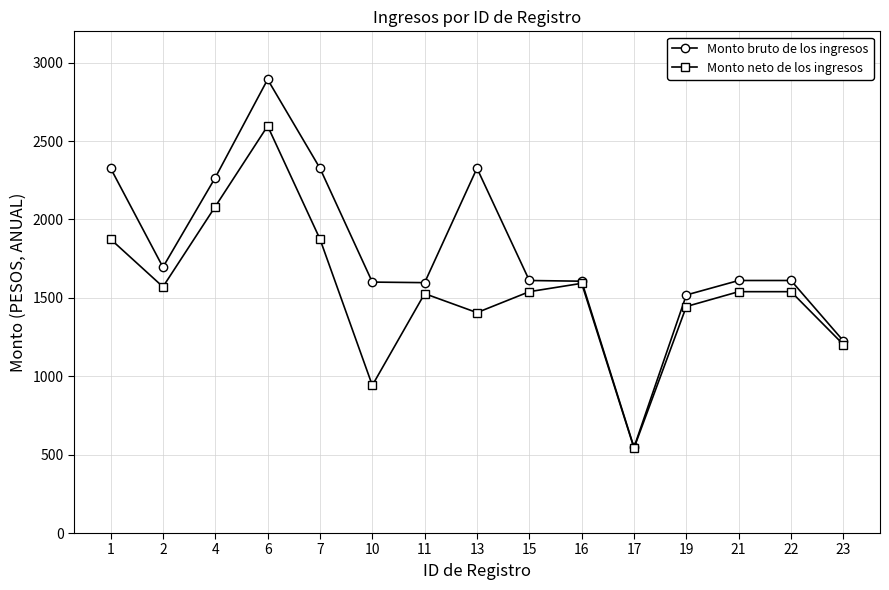

What is the average value of the Monto bruto de los ingresos series?

1784.2